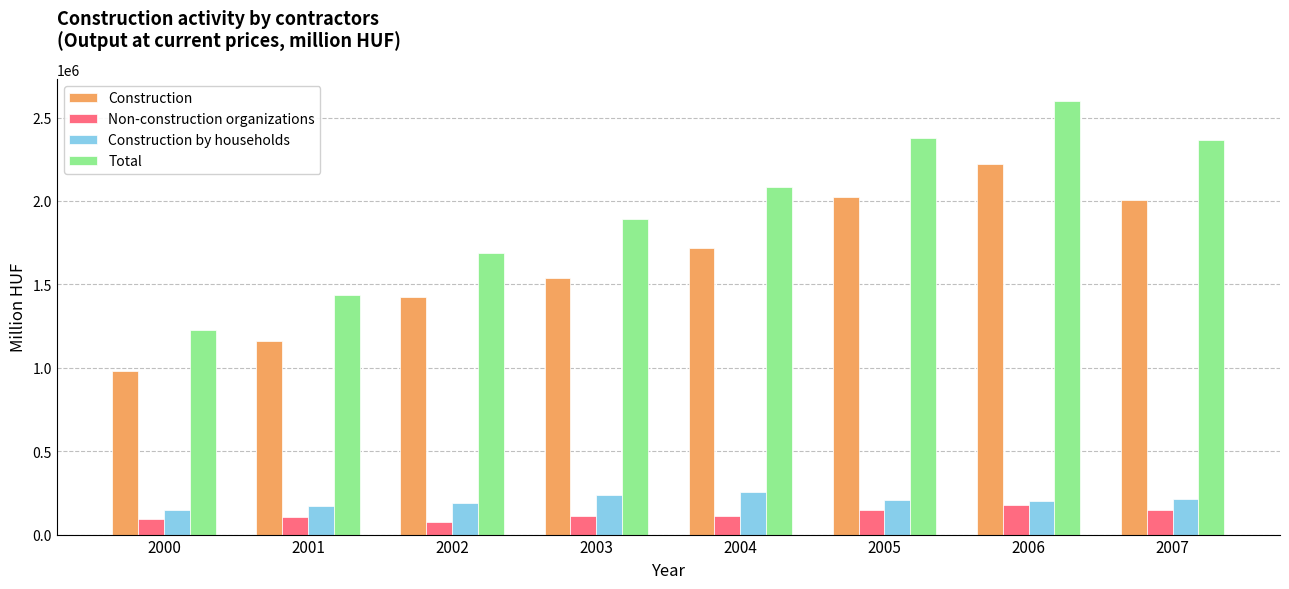

Where is Construction nearest to the value 1600660?

2003